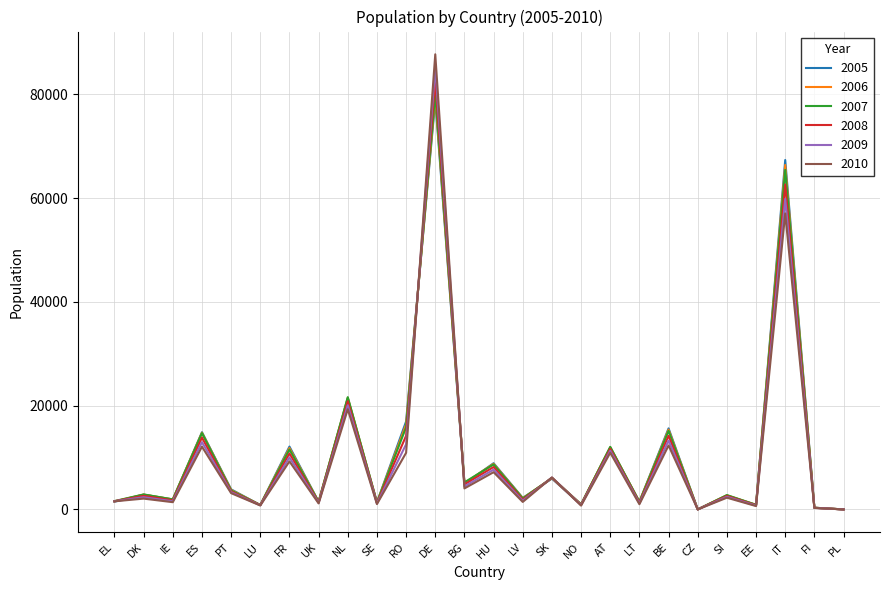

The 2009 series shows 59853 at IT. True or false?

True